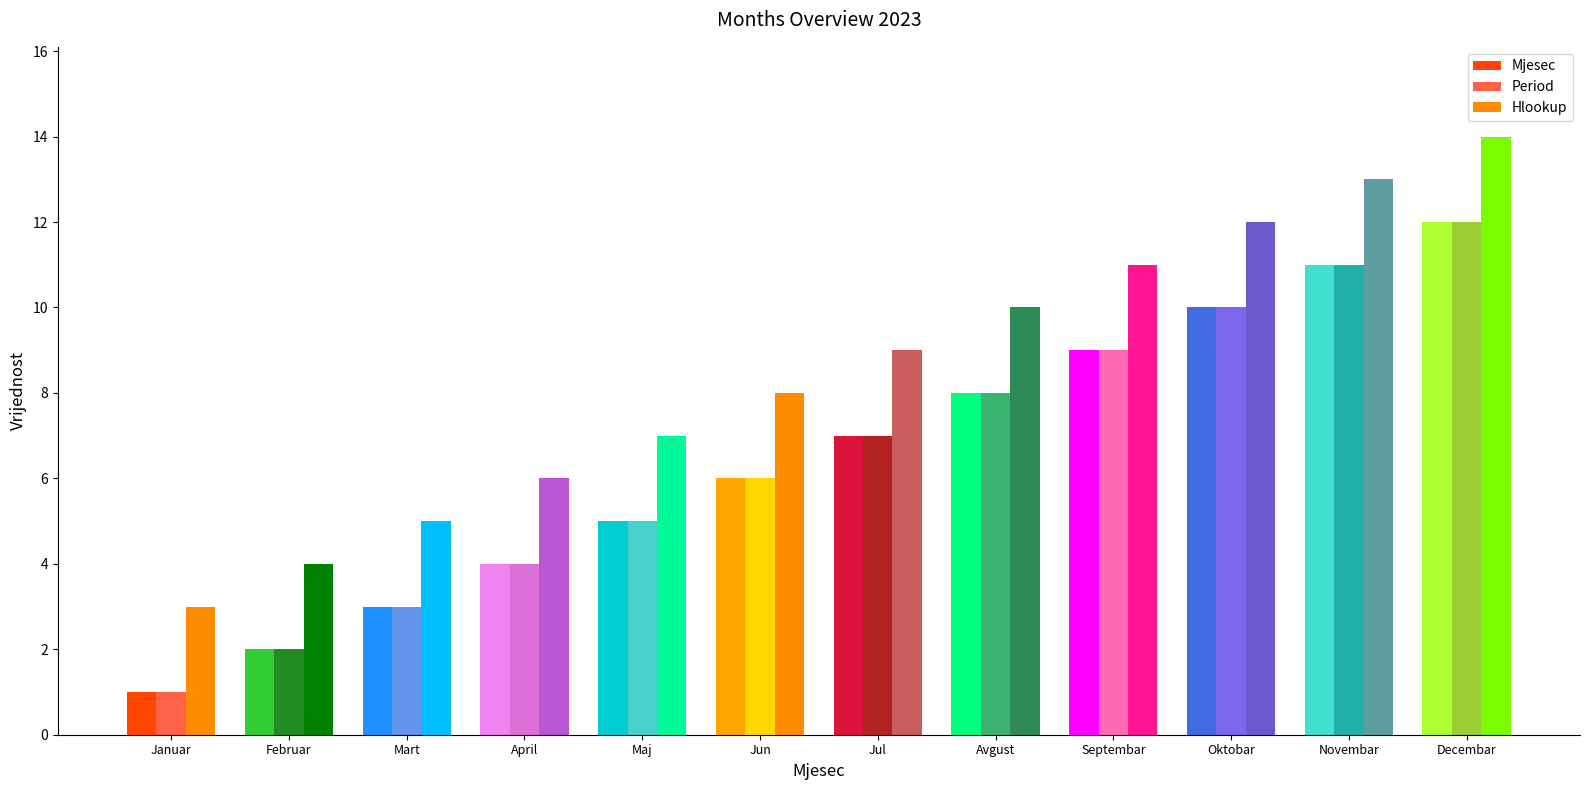

What is the difference between the second highest and minimum values in the Period series?

10